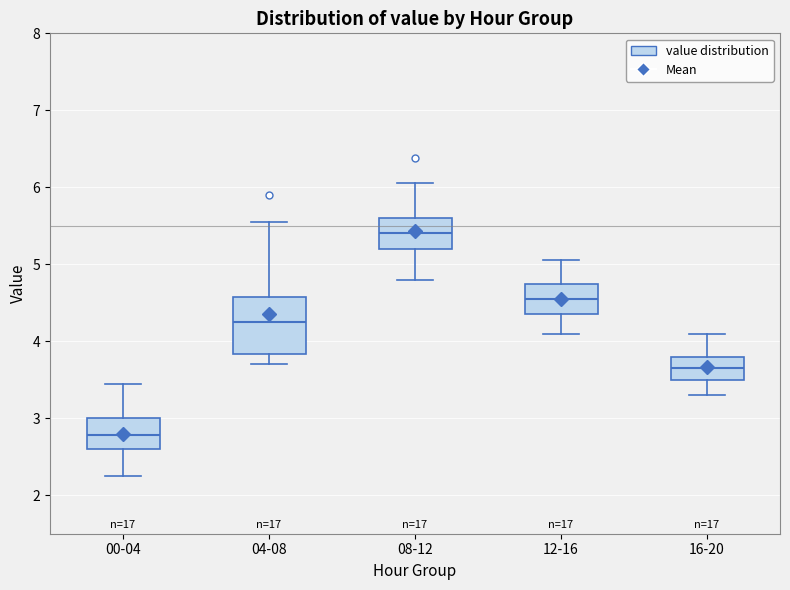

Which box has the highest median line?

08-12